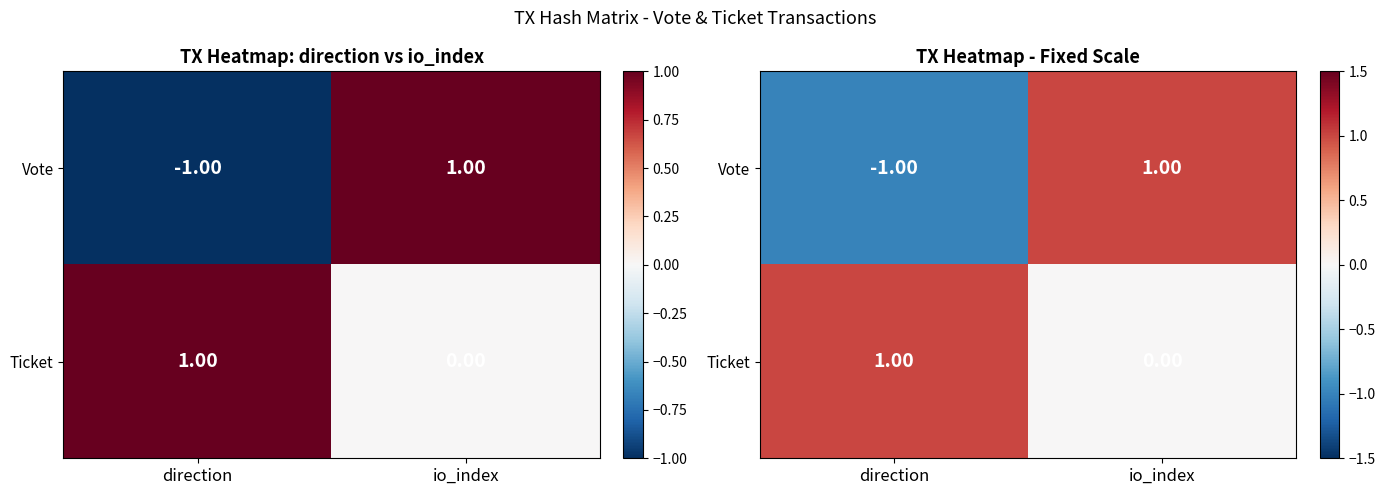

Is it true that Vote equals 1 at io_index?

True